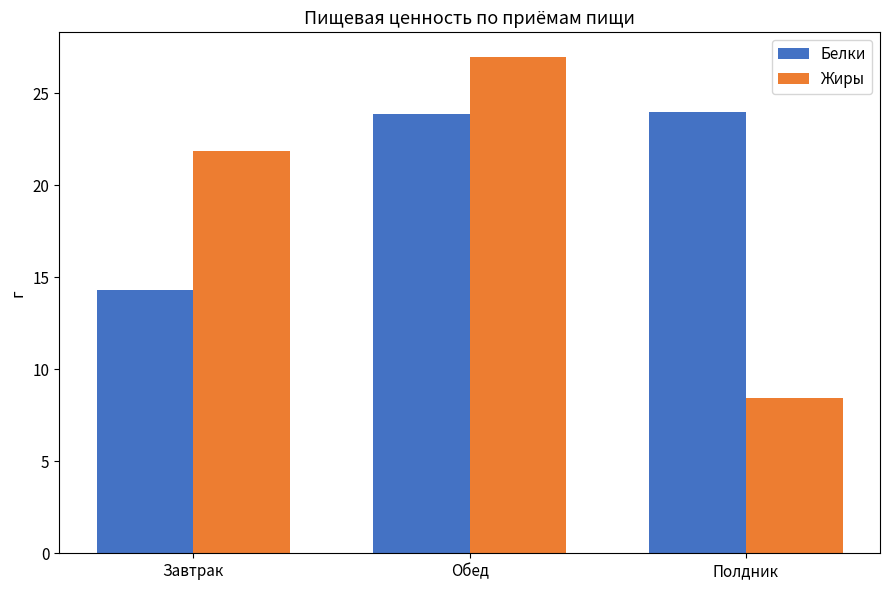

At how many categories does at least one series exceed 25?

1